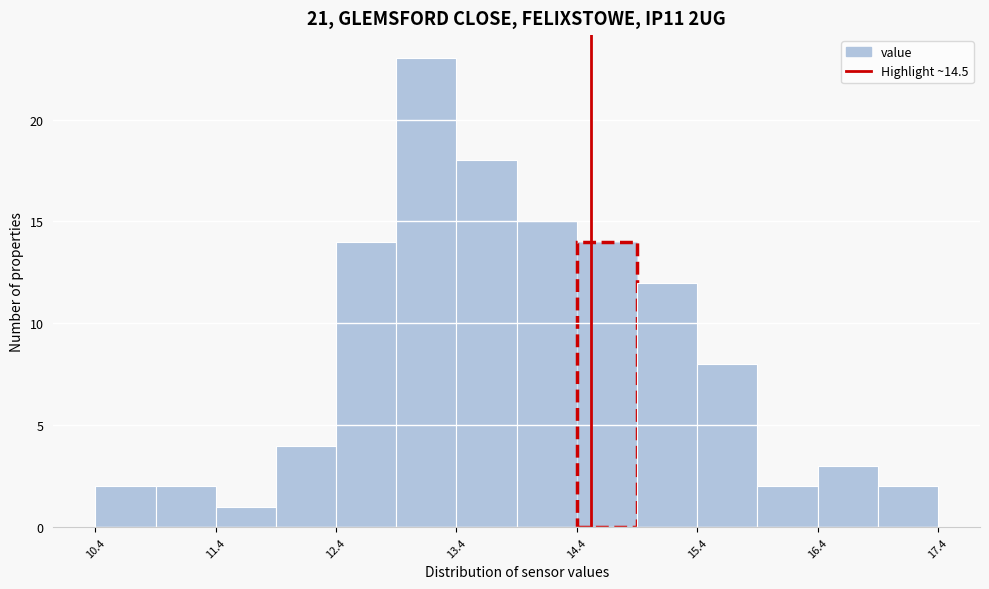

Reading left to right, transcribe this chart: for each bar, give the range it covers on the x-axis and its height. Neither the bar edges nor the heights are printed on the chart, so give them approximately, as read against the axes.

10.38 to 10.88: 2
10.88 to 11.38: 2
11.38 to 11.88: 1
11.88 to 12.38: 4
12.38 to 12.88: 14
12.88 to 13.38: 23
13.38 to 13.88: 18
13.88 to 14.38: 15
14.38 to 14.88: 14
14.88 to 15.38: 12
15.38 to 15.88: 8
15.88 to 16.38: 2
16.38 to 16.88: 3
16.88 to 17.38: 2